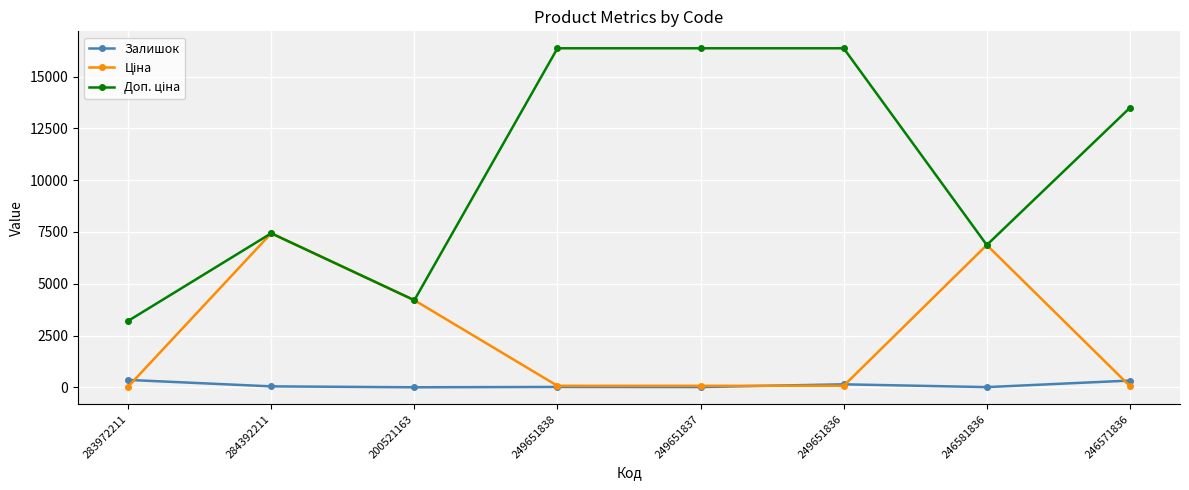

At how many categories does at least one series exceed 8896?

4